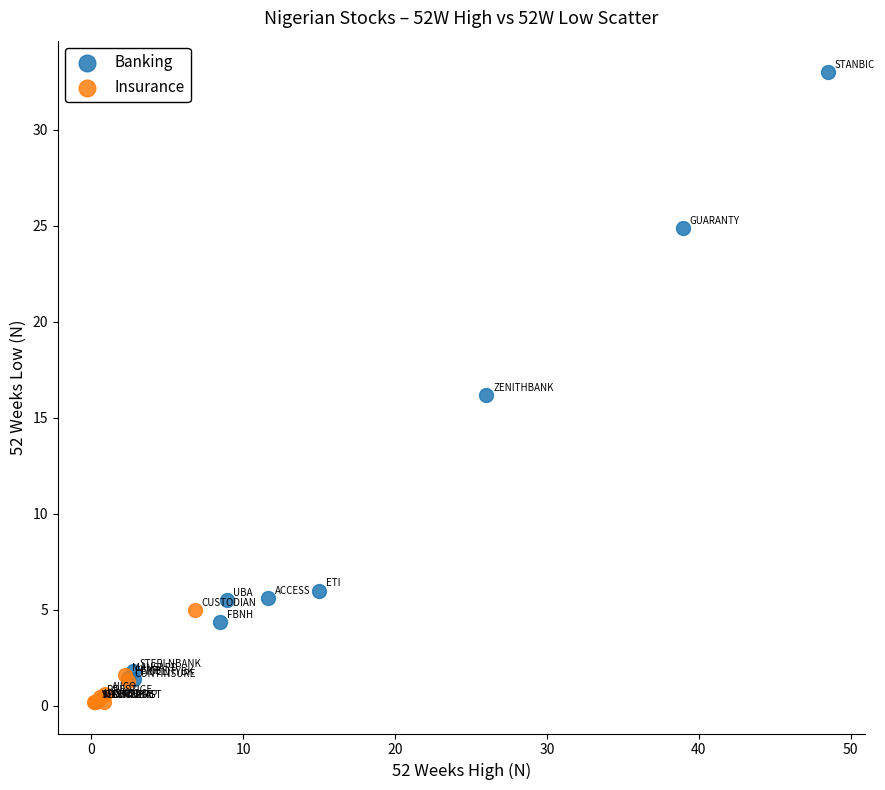

Which series has the widest spread of Y values?

Banking